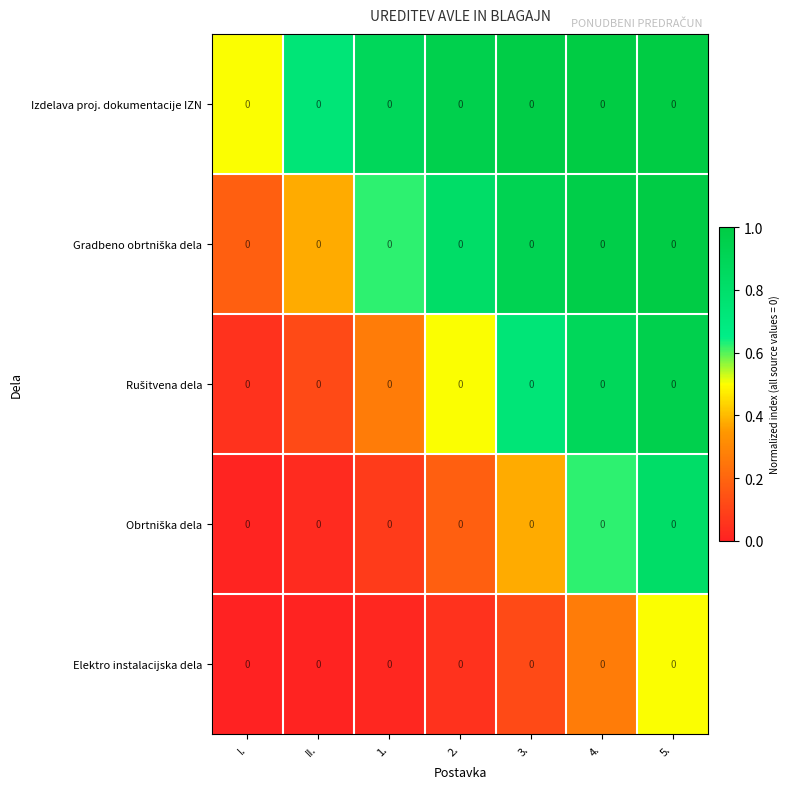

Is the value of Izdelava proj. dokumentacije IZN at 3. greater than the value of Obrtniška dela at 2.?

Yes